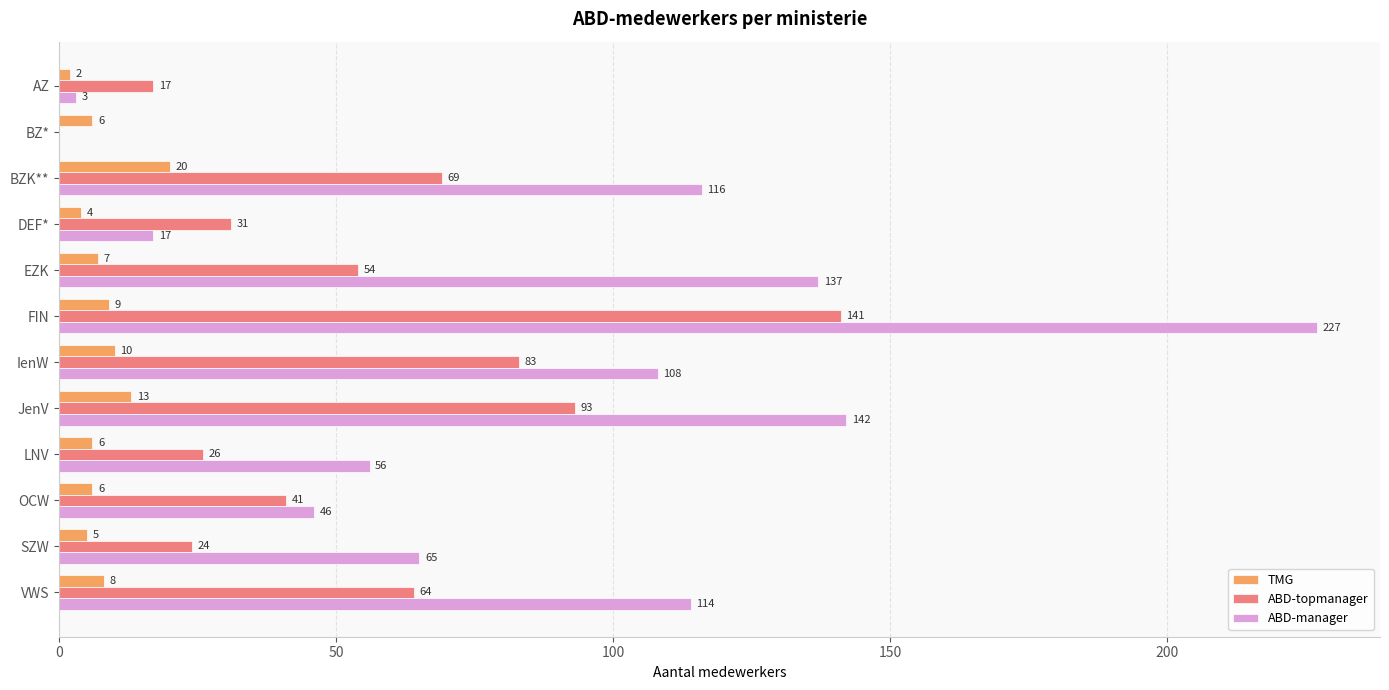

Between BZK** and OCW, which series saw the biggest shift?

ABD-manager